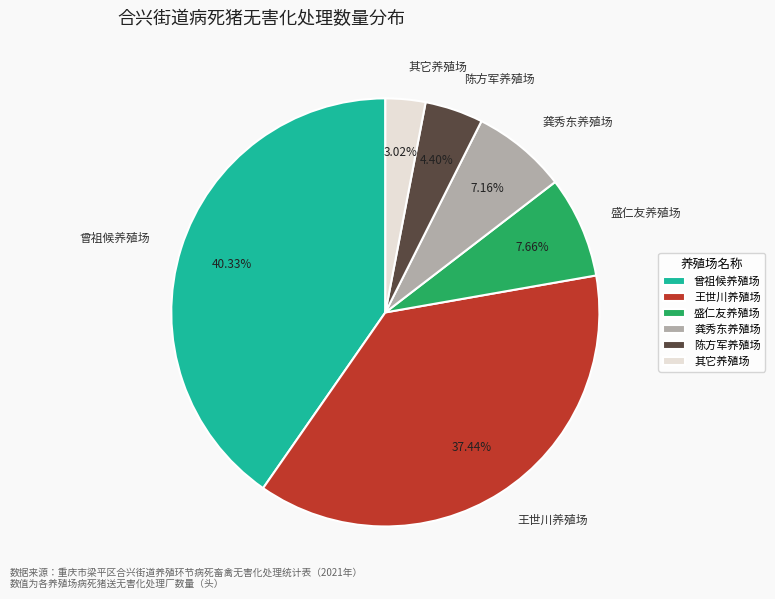

To the nearest percent, what portion does 曾祖候养殖场 represent?

40%